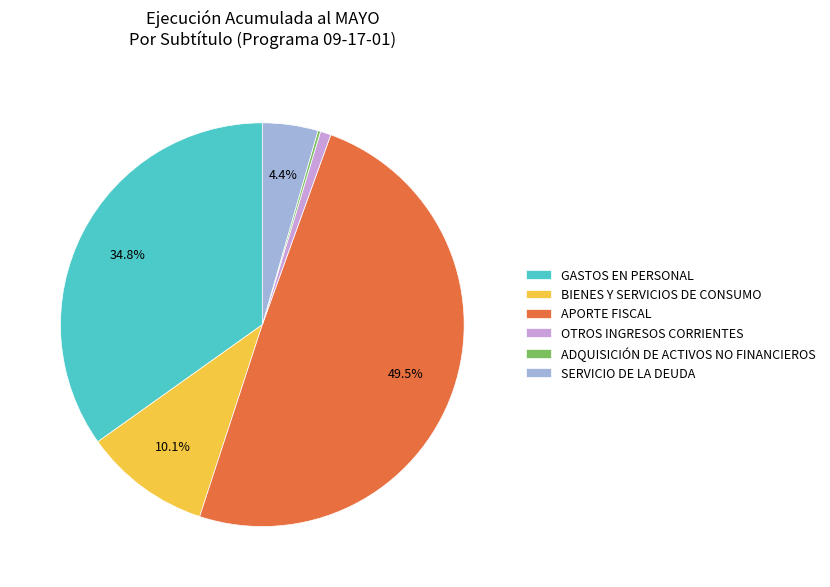

To the nearest percent, what portion does BIENES Y SERVICIOS DE CONSUMO represent?

10%